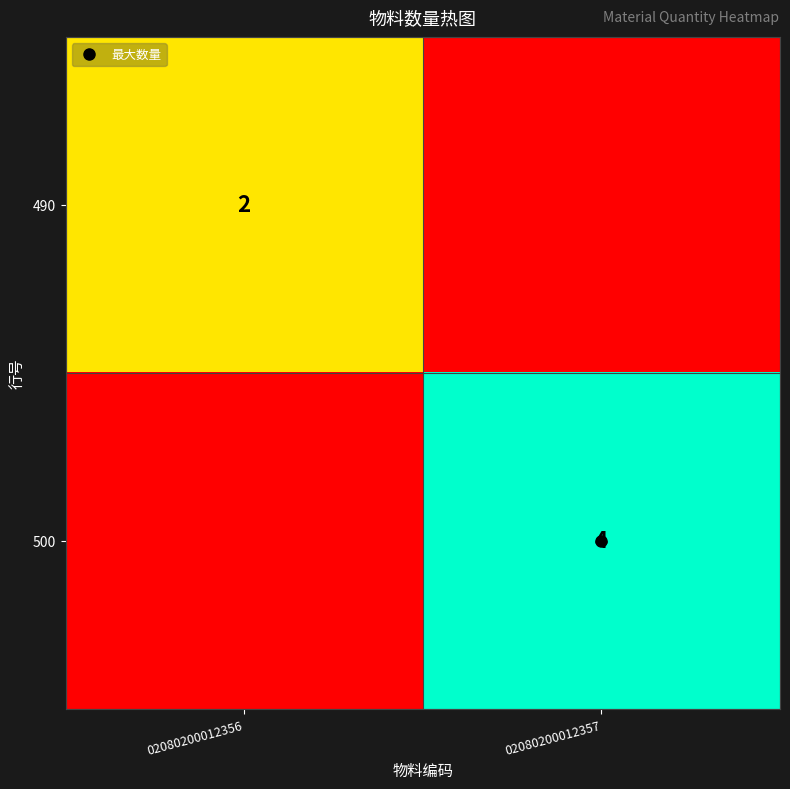

The value of 500 at 02080200012357 is 6. True or false?

False